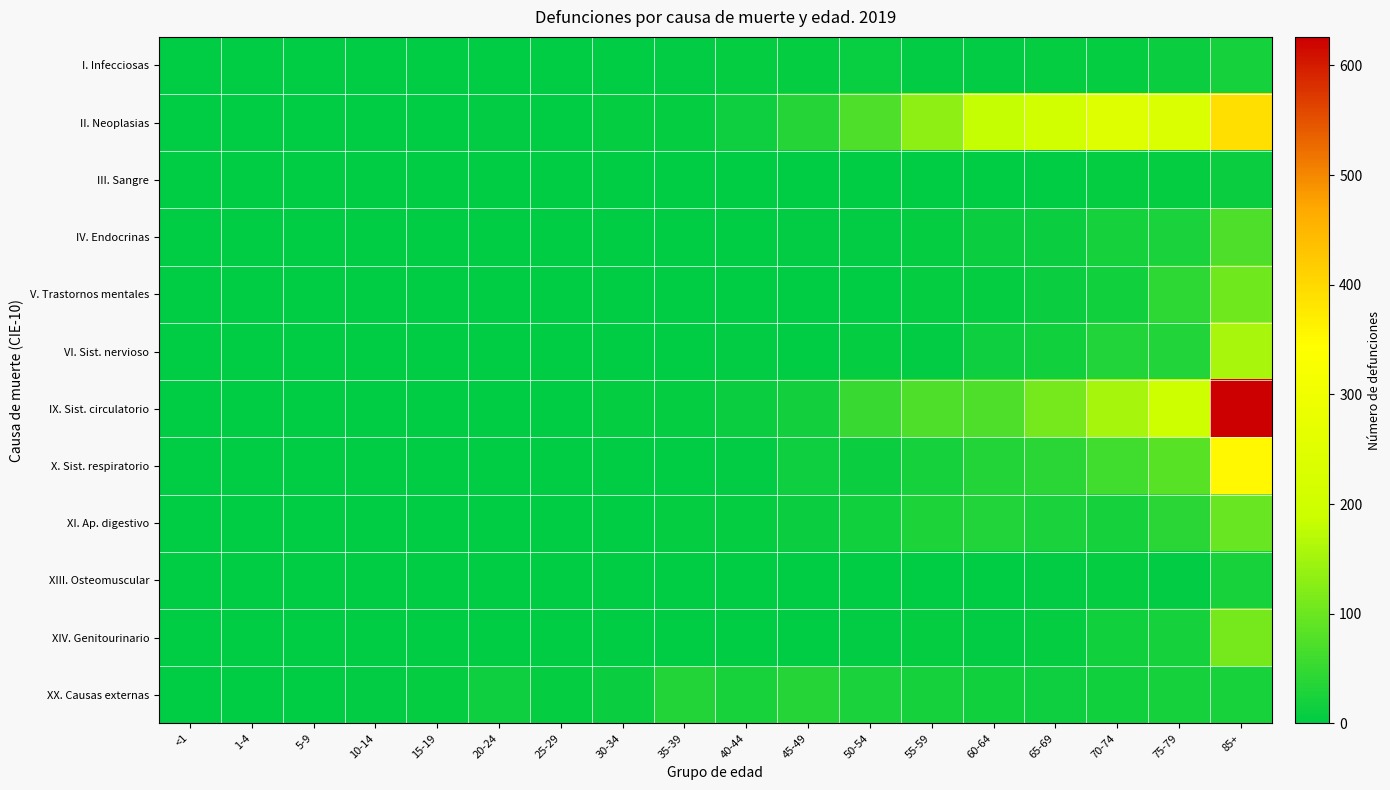

Reading right to left, extract all data points from this chart.

I. Infecciosas: 85+=22	75-79=10	70-74=7	65-69=5	60-64=3	55-59=4	50-54=9	45-49=5	40-44=5	35-39=3	30-34=1	25-29=1	20-24=0	15-19=0	10-14=0	5-9=0	1-4=0	<1=0
II. Neoplasias: 85+=391	75-79=233	70-74=244	65-69=207	60-64=183	55-59=130	50-54=72	45-49=36	40-44=14	35-39=7	30-34=5	25-29=1	20-24=3	15-19=0	10-14=1	5-9=0	1-4=0	<1=1
III. Sangre: 85+=11	75-79=6	70-74=5	65-69=2	60-64=2	55-59=1	50-54=0	45-49=0	40-44=0	35-39=0	30-34=0	25-29=1	20-24=0	15-19=0	10-14=0	5-9=0	1-4=0	<1=1
IV. Endocrinas: 85+=71	75-79=26	70-74=20	65-69=10	60-64=11	55-59=6	50-54=4	45-49=3	40-44=1	35-39=2	30-34=0	25-29=0	20-24=0	15-19=0	10-14=1	5-9=2	1-4=2	<1=2
V. Trastornos mentales: 85+=103	75-79=42	70-74=15	65-69=11	60-64=5	55-59=6	50-54=1	45-49=2	40-44=0	35-39=0	30-34=0	25-29=0	20-24=0	15-19=2	10-14=0	5-9=0	1-4=0	<1=0
VI. Sist. nervioso: 85+=155	75-79=30	70-74=30	65-69=16	60-64=13	55-59=3	50-54=7	45-49=2	40-44=3	35-39=2	30-34=0	25-29=1	20-24=1	15-19=0	10-14=0	5-9=1	1-4=0	<1=2
IX. Sist. circulatorio: 85+=626	75-79=191	70-74=152	65-69=108	60-64=73	55-59=71	50-54=52	45-49=18	40-44=10	35-39=5	30-34=6	25-29=0	20-24=1	15-19=0	10-14=0	5-9=2	1-4=0	<1=0
X. Sist. respiratorio: 85+=353	75-79=81	70-74=59	65-69=40	60-64=33	55-59=21	50-54=12	45-49=14	40-44=4	35-39=2	30-34=2	25-29=0	20-24=0	15-19=1	10-14=0	5-9=0	1-4=1	<1=0
XI. Ap. digestivo: 85+=97	75-79=40	70-74=22	65-69=25	60-64=31	55-59=27	50-54=15	45-49=11	40-44=7	35-39=5	30-34=1	25-29=1	20-24=1	15-19=0	10-14=0	5-9=0	1-4=0	<1=0
XIII. Osteomuscular: 85+=23	75-79=3	70-74=6	65-69=3	60-64=0	55-59=1	50-54=1	45-49=0	40-44=0	35-39=1	30-34=0	25-29=0	20-24=1	15-19=0	10-14=0	5-9=0	1-4=0	<1=0
XIV. Genitourinario: 85+=109	75-79=21	70-74=17	65-69=5	60-64=3	55-59=5	50-54=4	45-49=1	40-44=0	35-39=1	30-34=0	25-29=0	20-24=0	15-19=0	10-14=0	5-9=0	1-4=0	<1=0
XX. Causas externas: 85+=23	75-79=22	70-74=17	65-69=14	60-64=15	55-59=21	50-54=26	45-49=36	40-44=24	35-39=32	30-34=12	25-29=5	20-24=13	15-19=5	10-14=3	5-9=0	1-4=1	<1=1